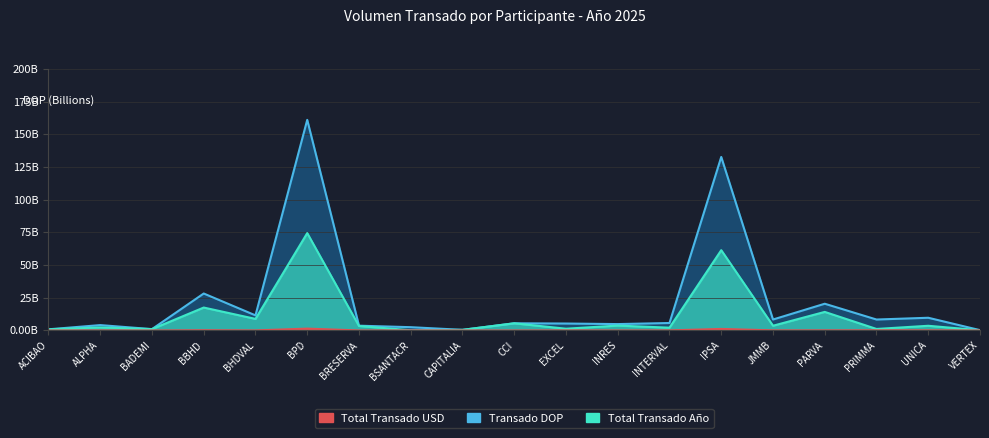

At how many categories does at least one series exceed 51?

2